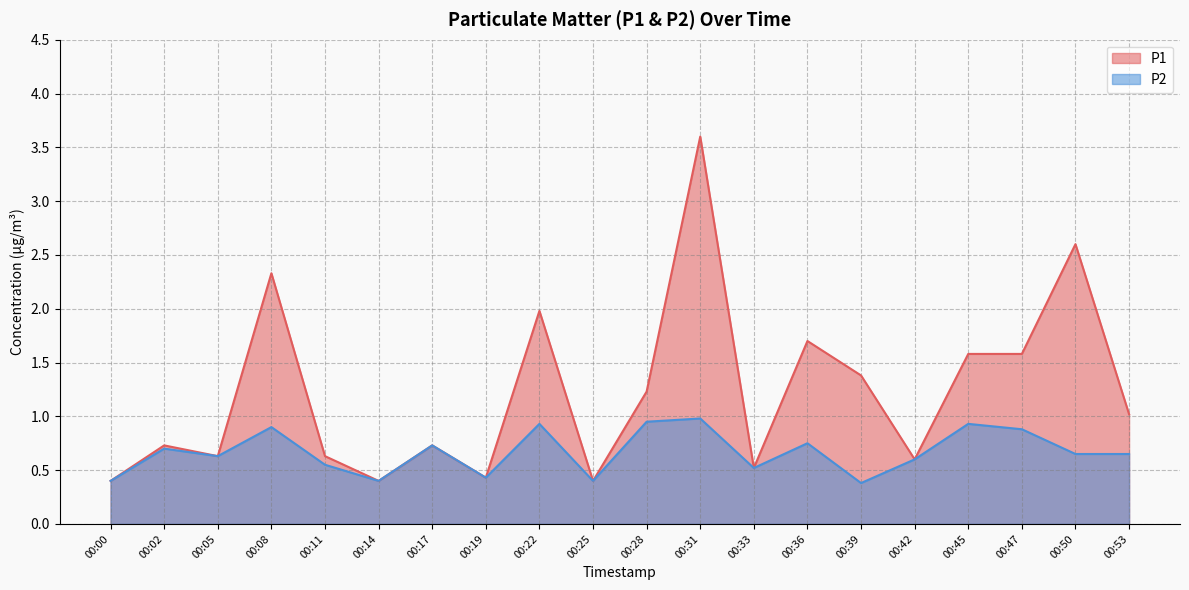

What is the lowest value of the P1 series?

0.4